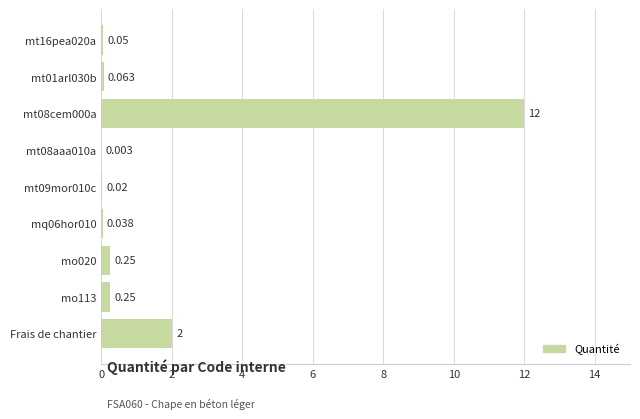

At which label is the value closest to 6?

Frais de chantier